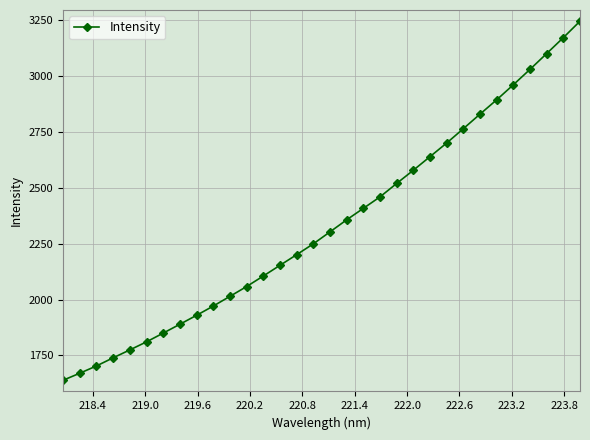

What is the smallest value displayed?

1639.2